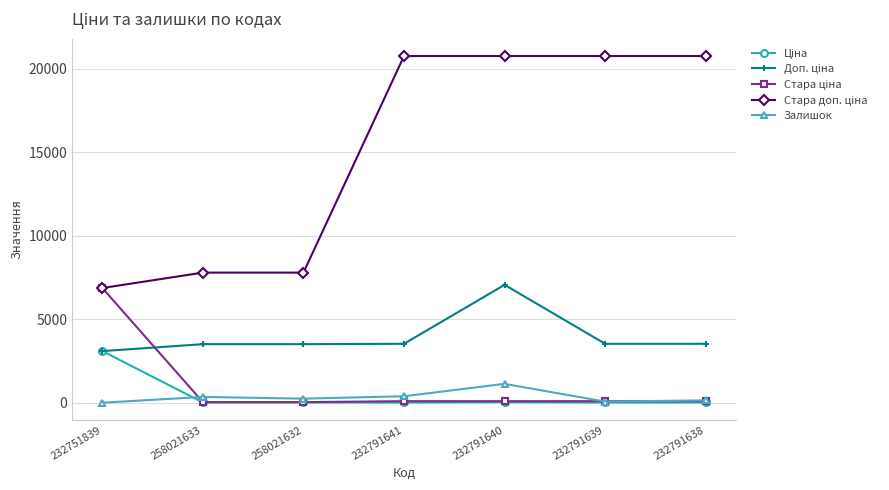

At how many categories does at least one series exceed 4374?

7